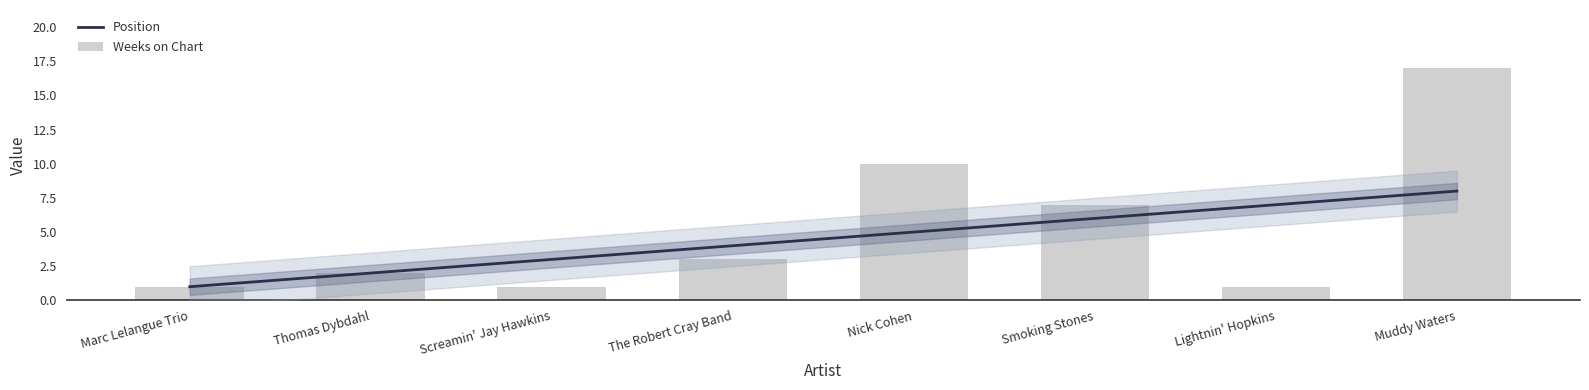

List the labels in order of value, largest first.

Muddy Waters, Nick Cohen, Smoking Stones, The Robert Cray Band, Thomas Dybdahl, Marc Lelangue Trio, Screamin' Jay Hawkins, Lightnin' Hopkins